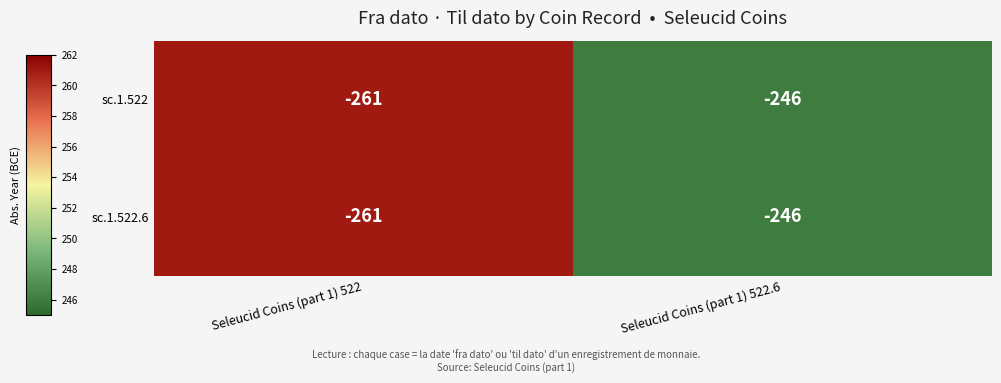

What is the difference between the maximum and minimum values in the sc.1.522 series?

15